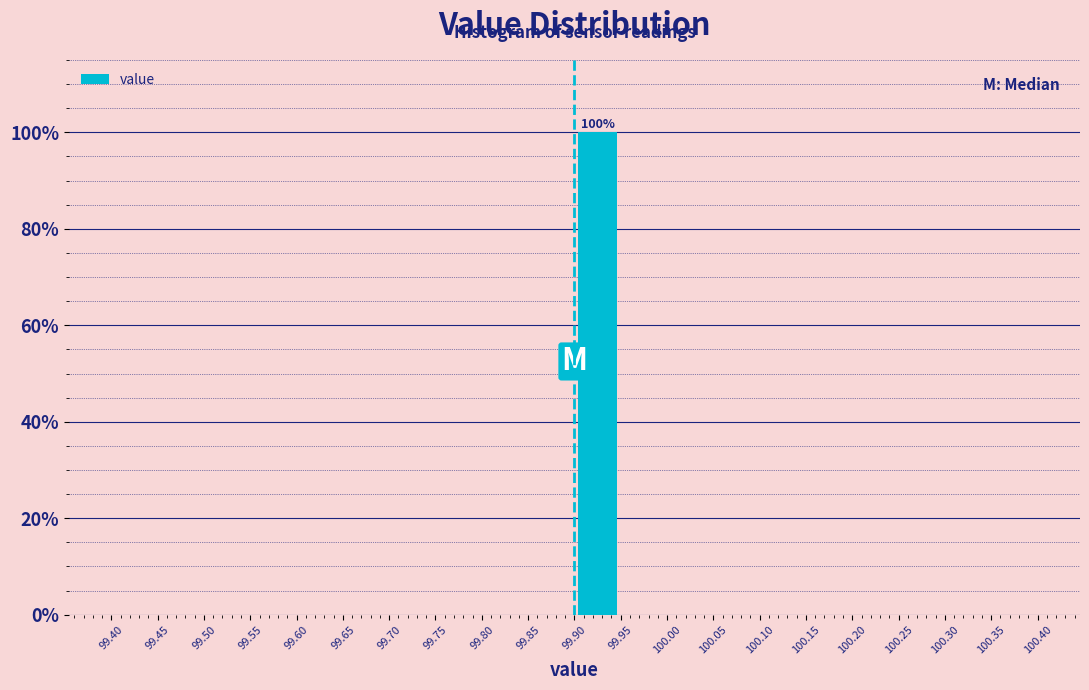

Which range on the x-axis has the tallest bar?

99.90 to 99.95